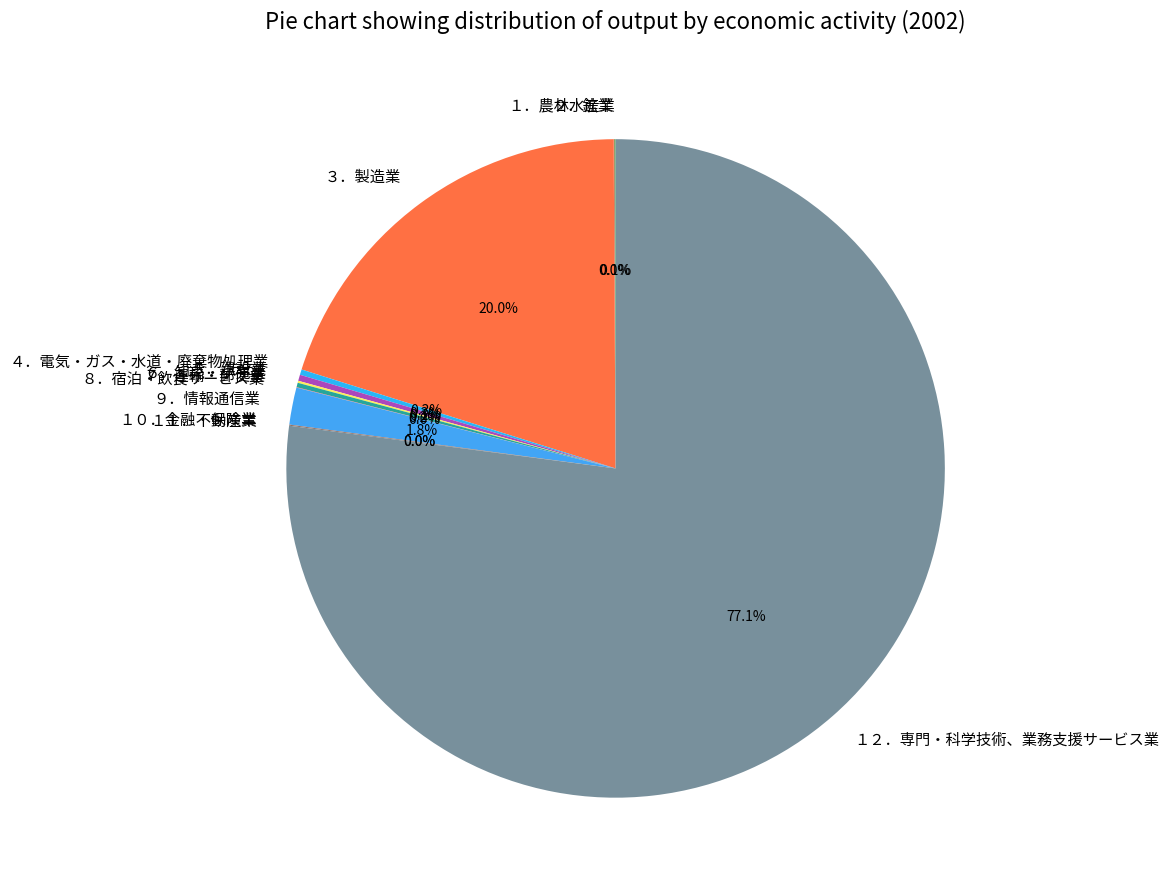

Does １２．専門・科学技術、業務支援サービス業 represent more than half of the total?

Yes